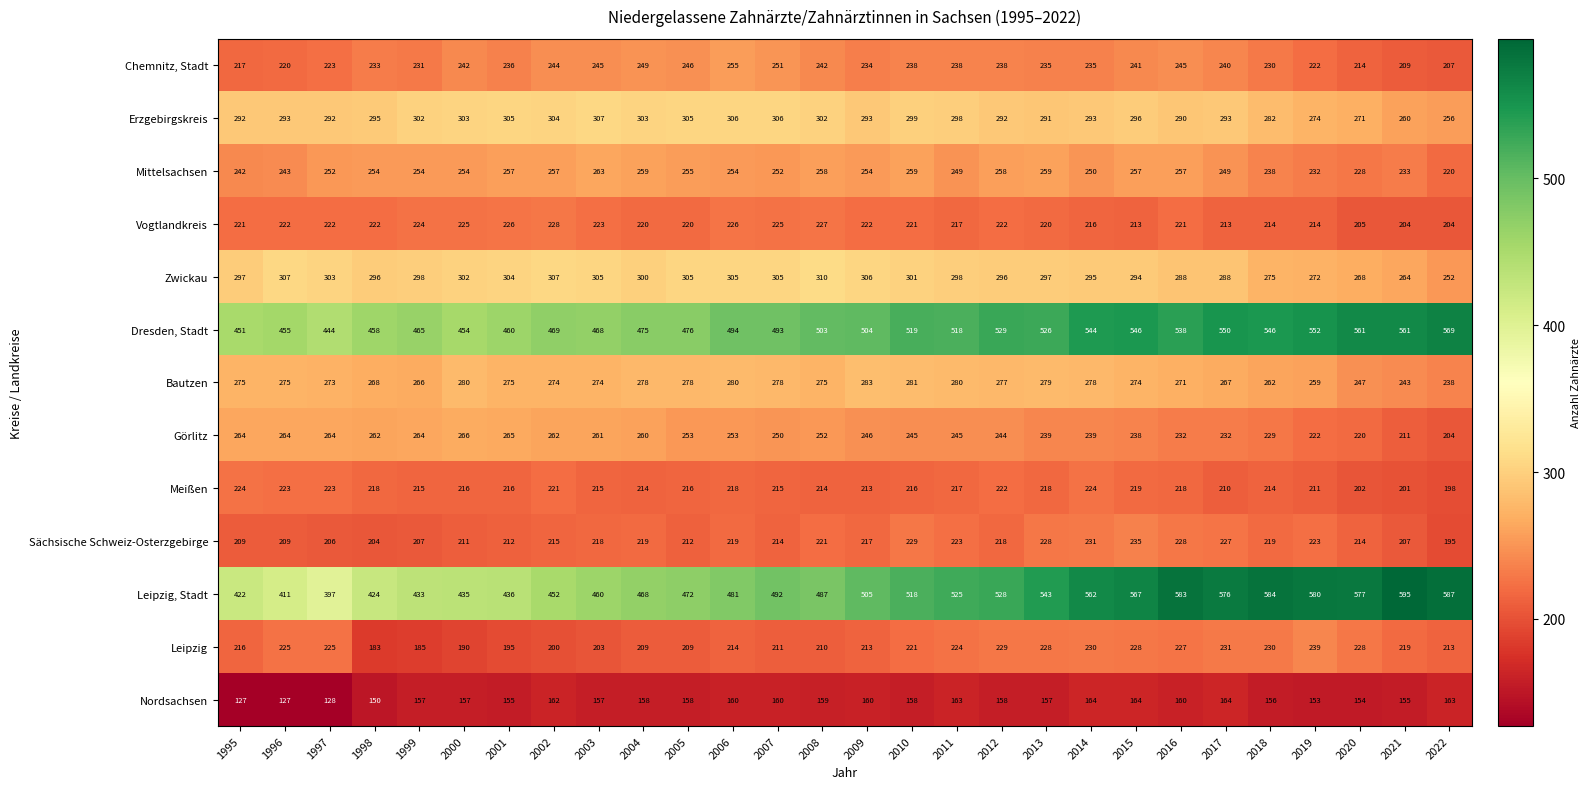

What is the total value across all series at 2012?

3711